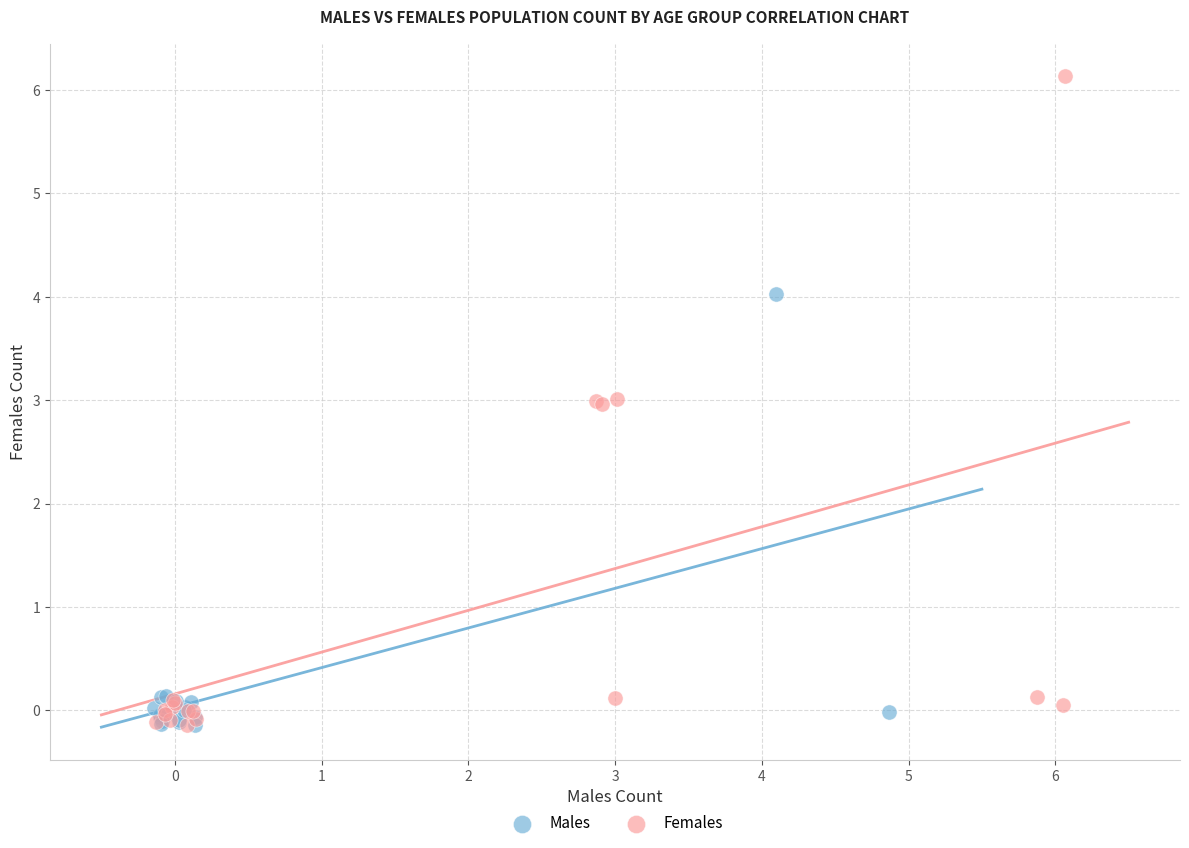

What are all the series names shown in the legend?

Males, Females